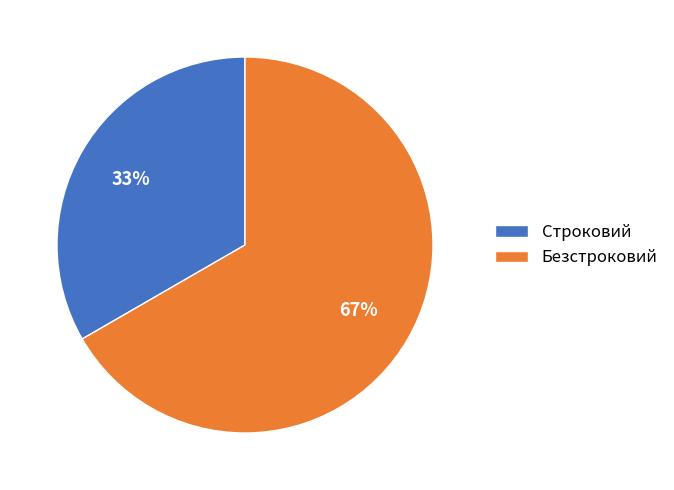

Is Безстроковий the majority of the pie?

Yes